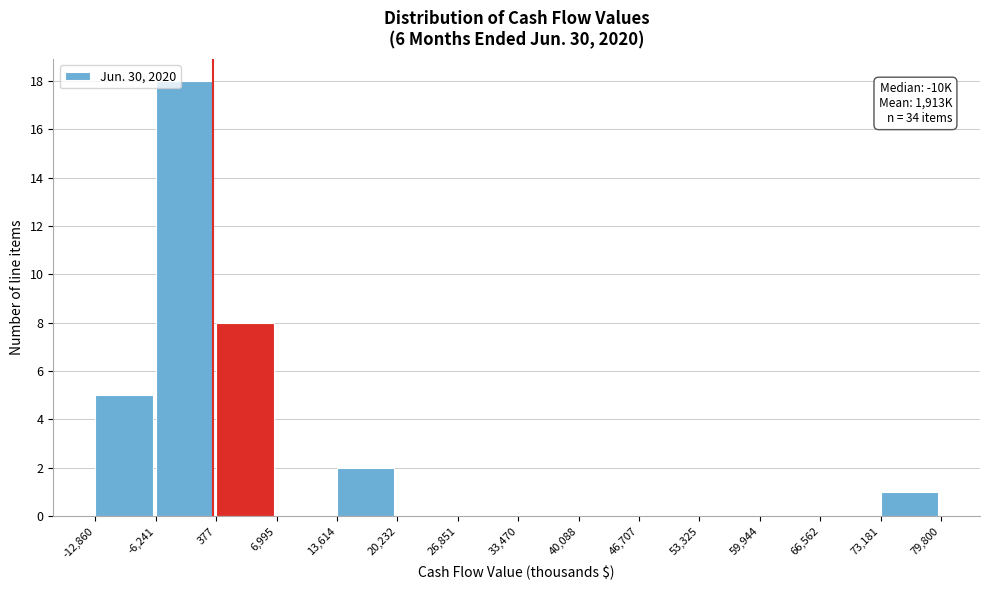

Which range on the x-axis has the tallest bar?

-6,241 to 377